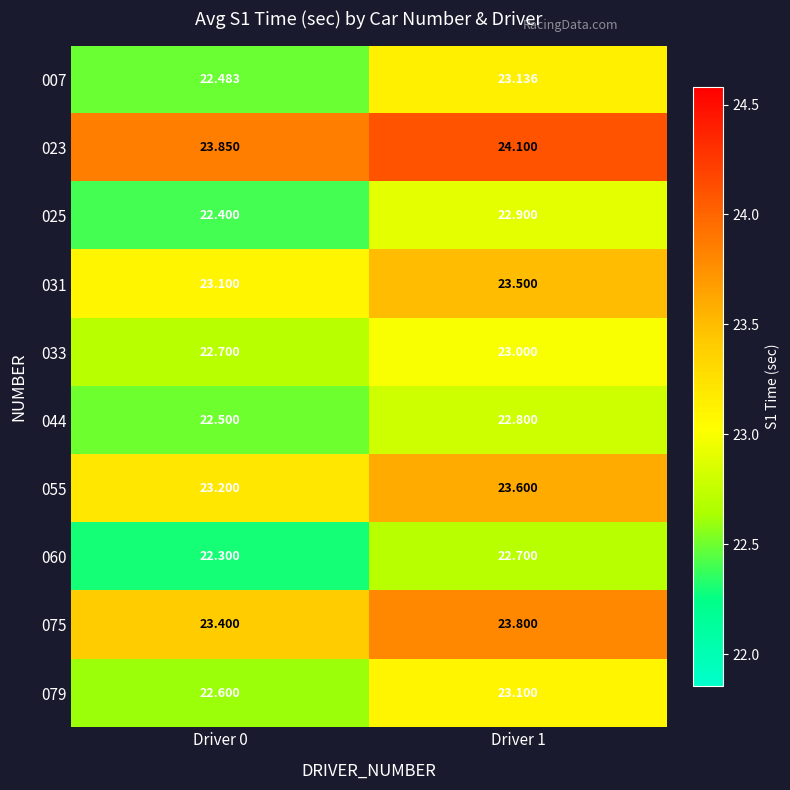

Is the value of 044 at Driver 0 greater than the value of 023 at Driver 0?

No